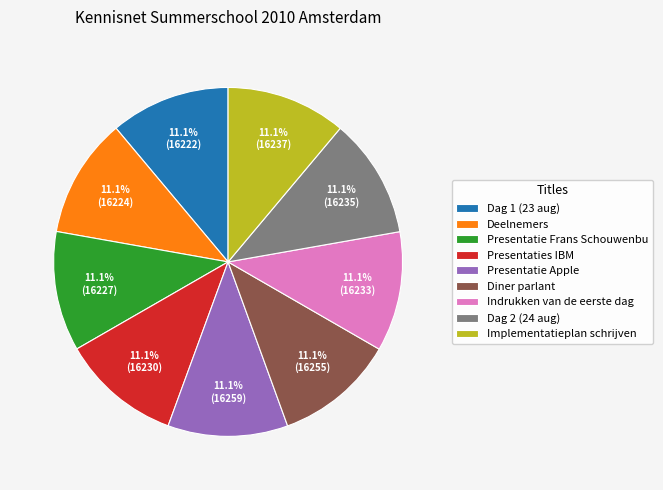

The Deelnemers slice represents 1% of the pie. True or false?

False